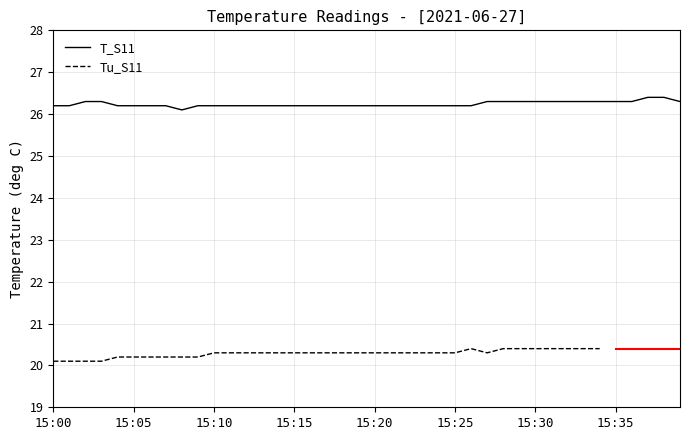

What is the average value?

26.2